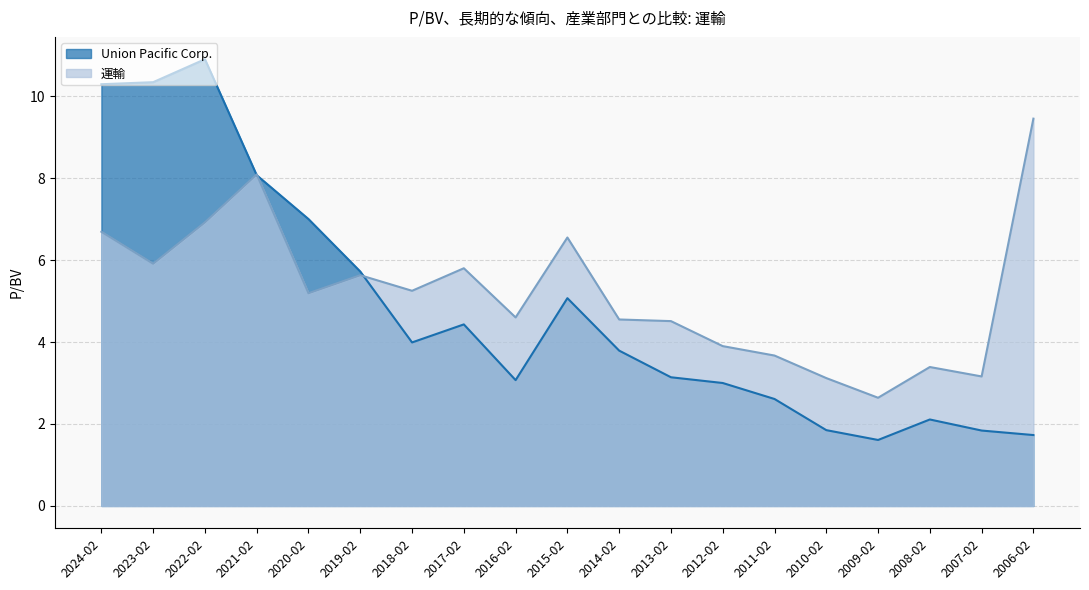

List the labels in order of Union Pacific Corp. value, smallest first.

2009-02-06, 2006-02-24, 2007-02-23, 2010-02-05, 2008-02-28, 2011-02-04, 2012-02-03, 2016-02-05, 2013-02-08, 2014-02-07, 2018-02-09, 2017-02-03, 2015-02-06, 2019-02-08, 2020-02-07, 2021-02-05, 2024-02-09, 2023-02-10, 2022-02-04